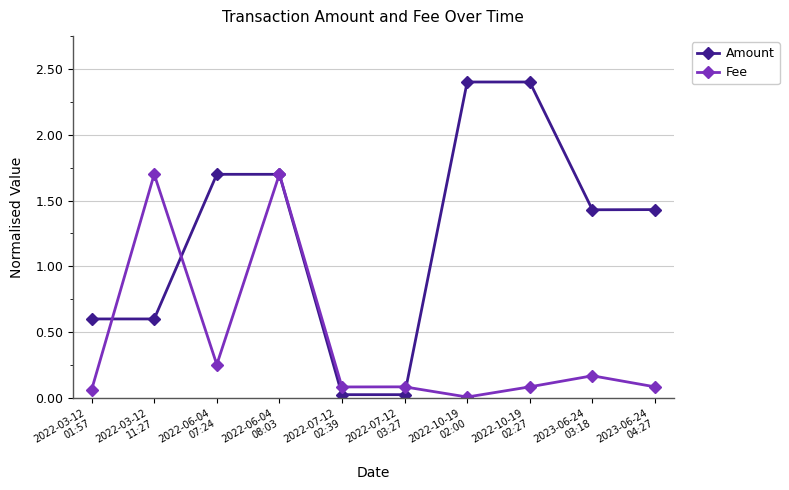

Rank the series by their maximum value, from highest to lowest.

Amount, Fee